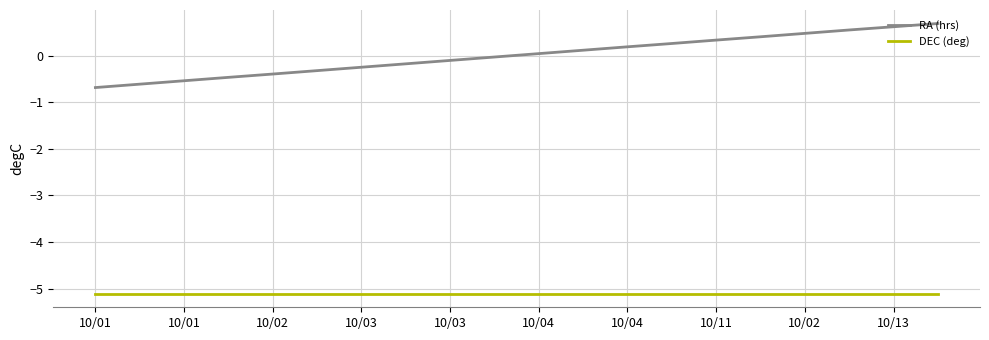

Does the chart have visible grid lines?

Yes